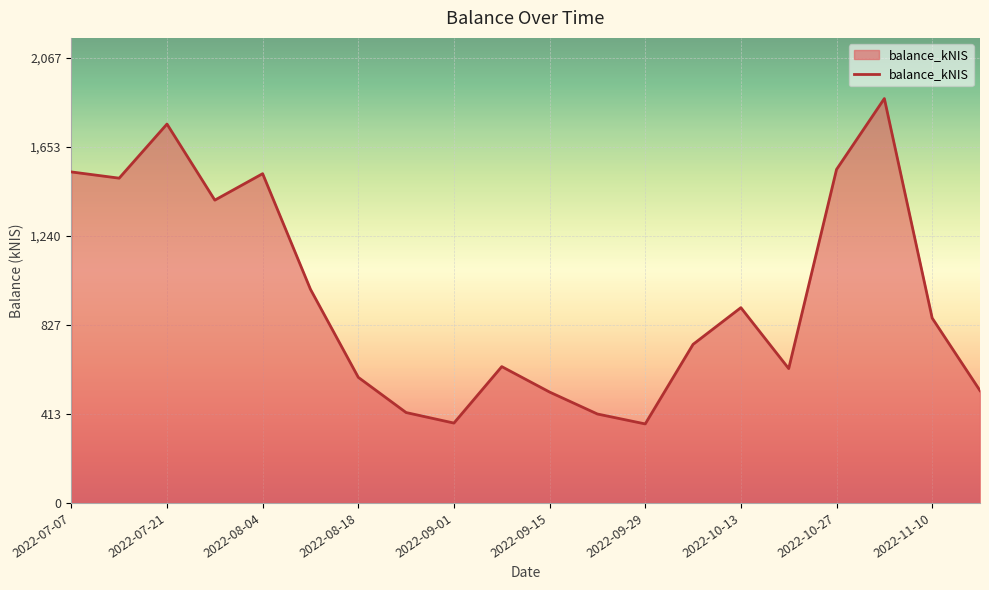

What is the greatest value displayed?

1878.8